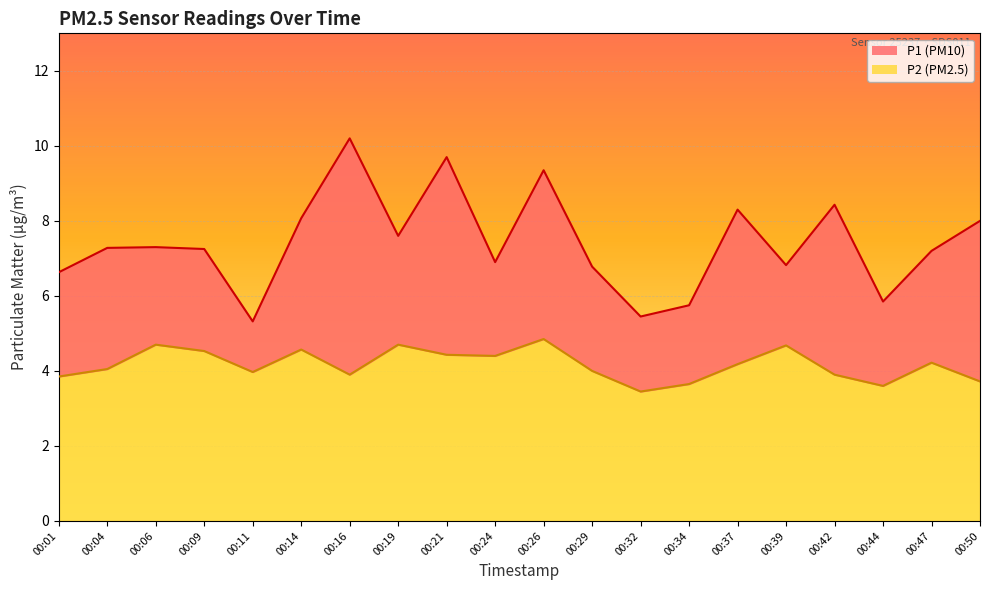

At 00:32, list the series in order from largest to smallest.

P1, P2